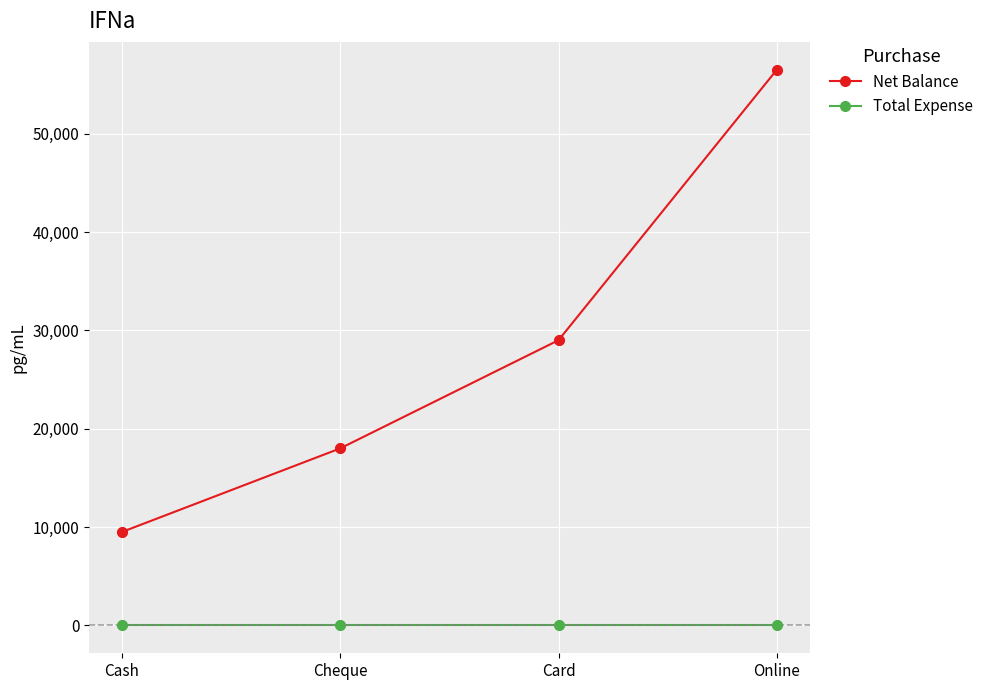

What is the total value across all series at Cheque?

18000